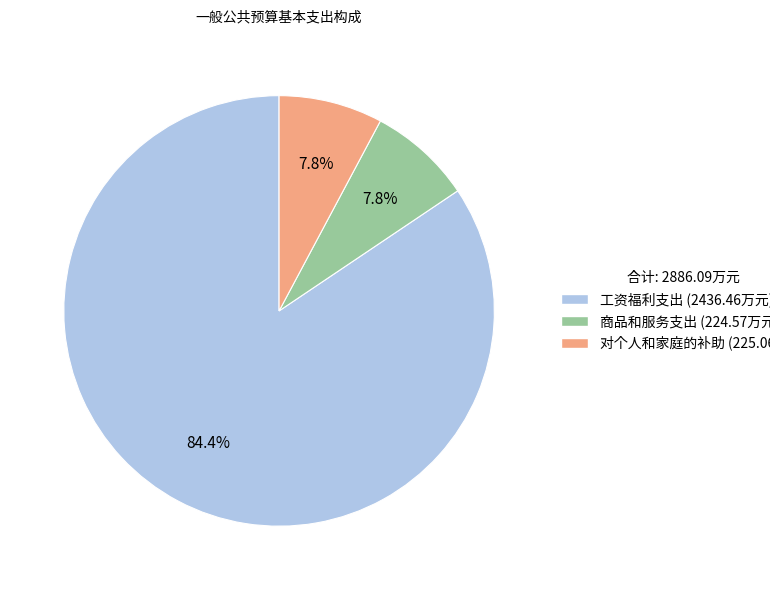

What percentage is the 商品和服务支出 slice, to the nearest percent?

8%